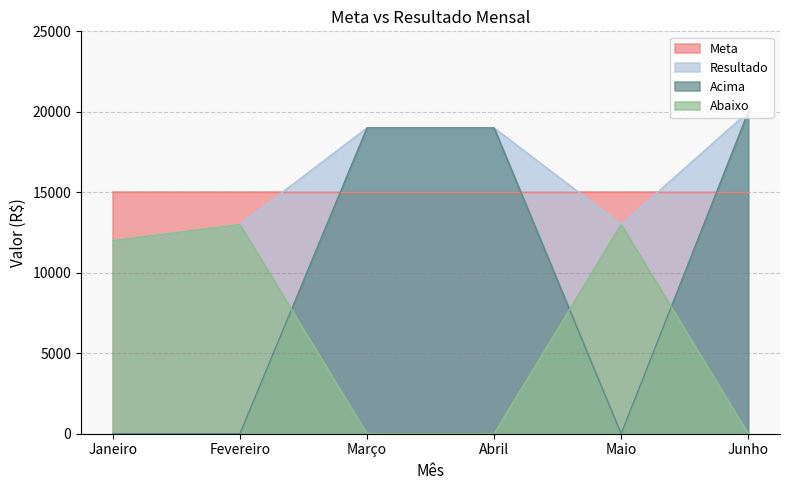

What position from the right is Maio?

2